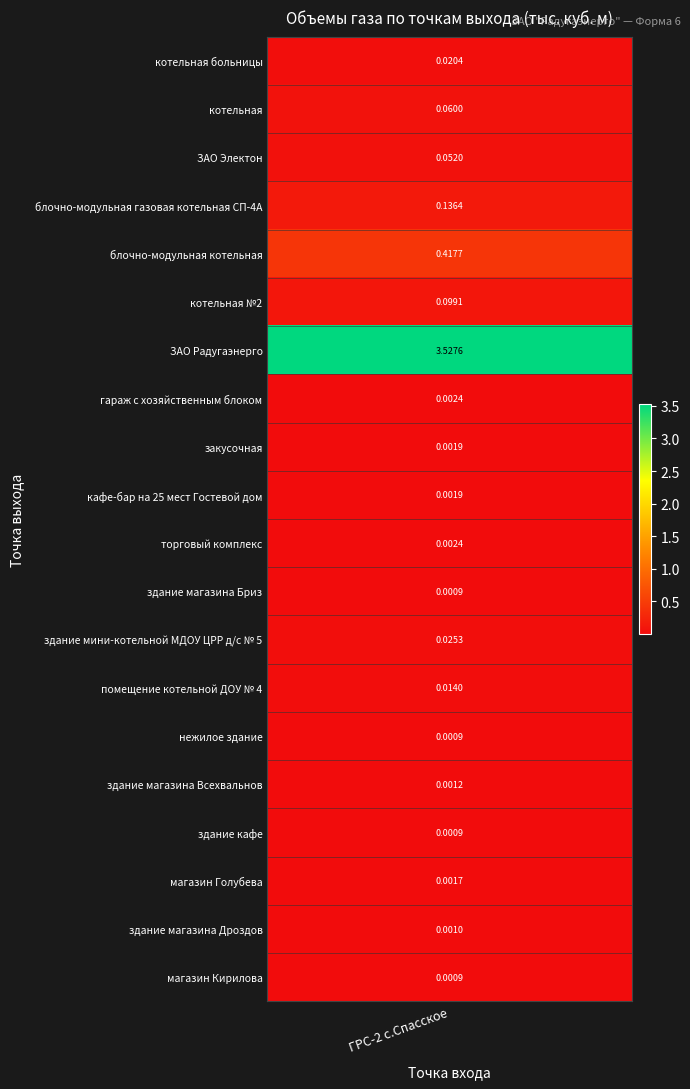

Is it true that the value at здание магазина Бриз is 0.0?

False